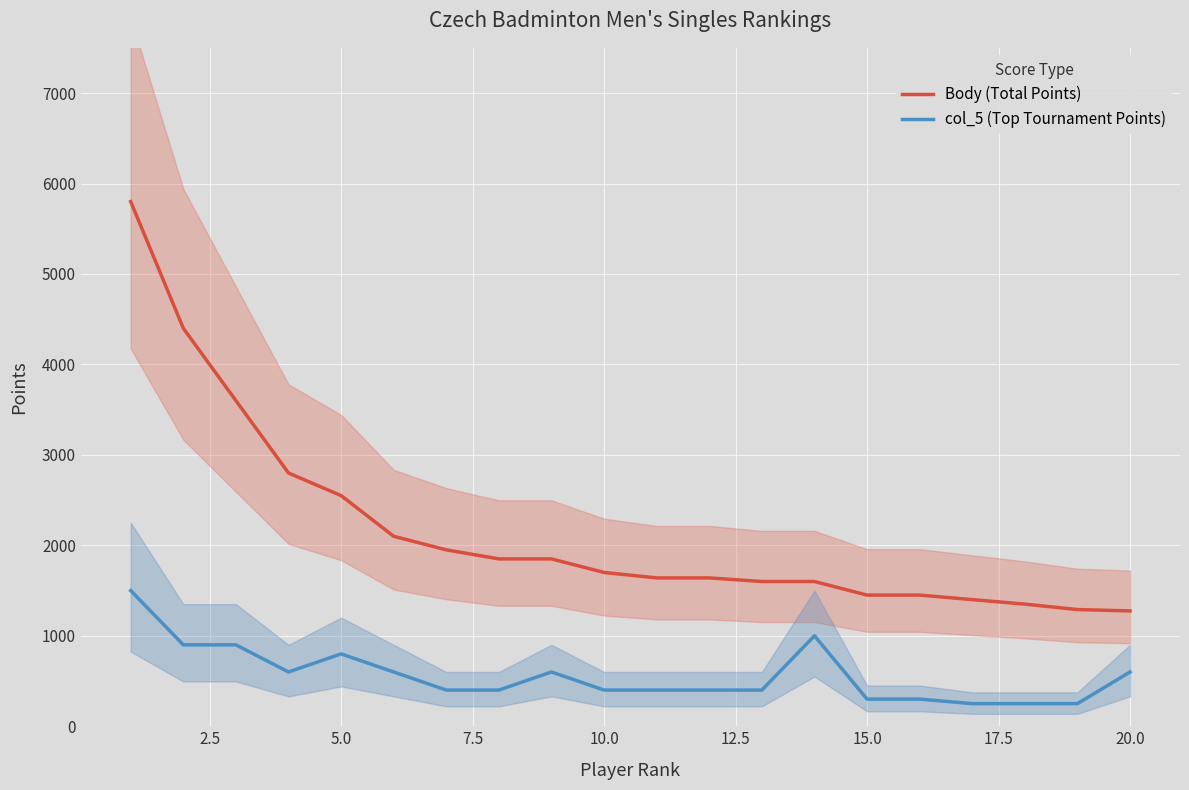

Is this an area chart (filled region under the line)?

No